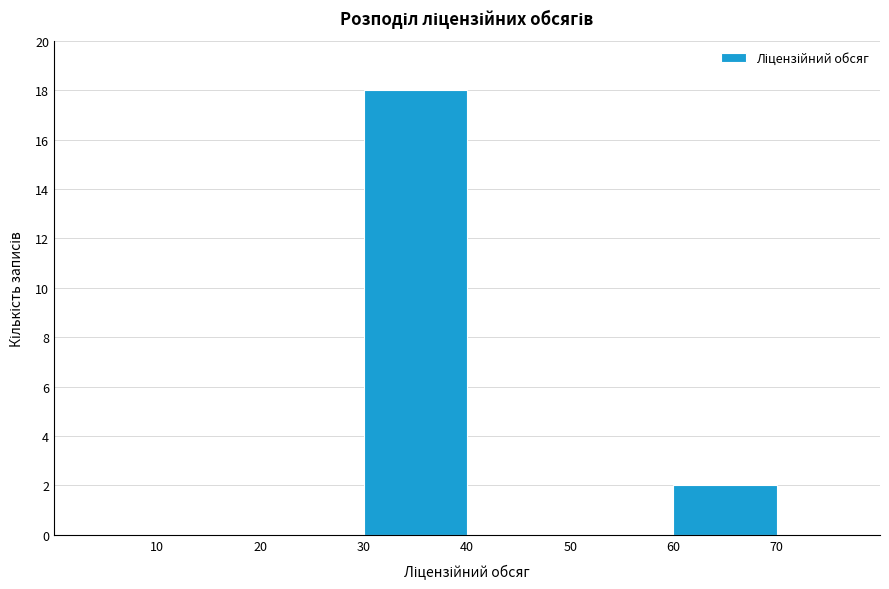

Reading left to right, list every bar in this chart as the range it spans on the x-axis followed by its height. The values are not printed on the chart, so give them approximately, as read against the axis.

20 to 30: 0
30 to 40: 18
40 to 50: 0
50 to 60: 0
60 to 70: 2